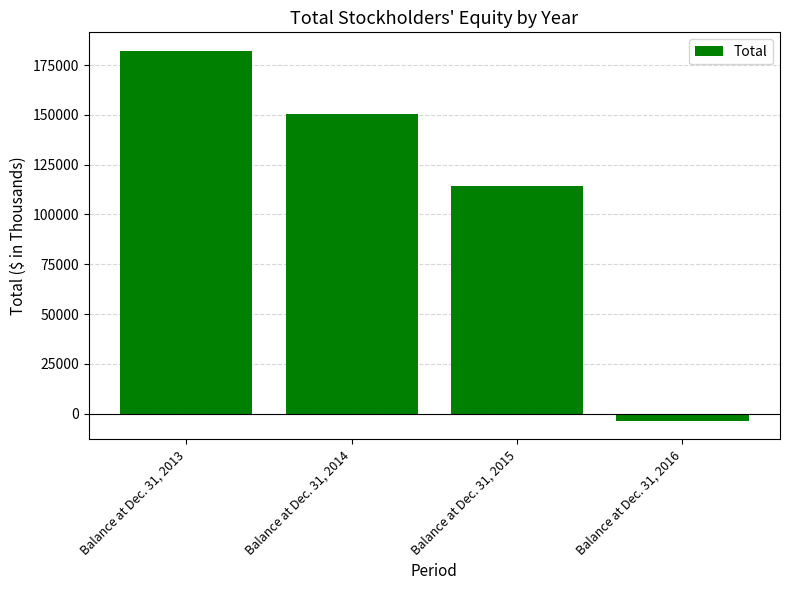

How many negative values are there?

1